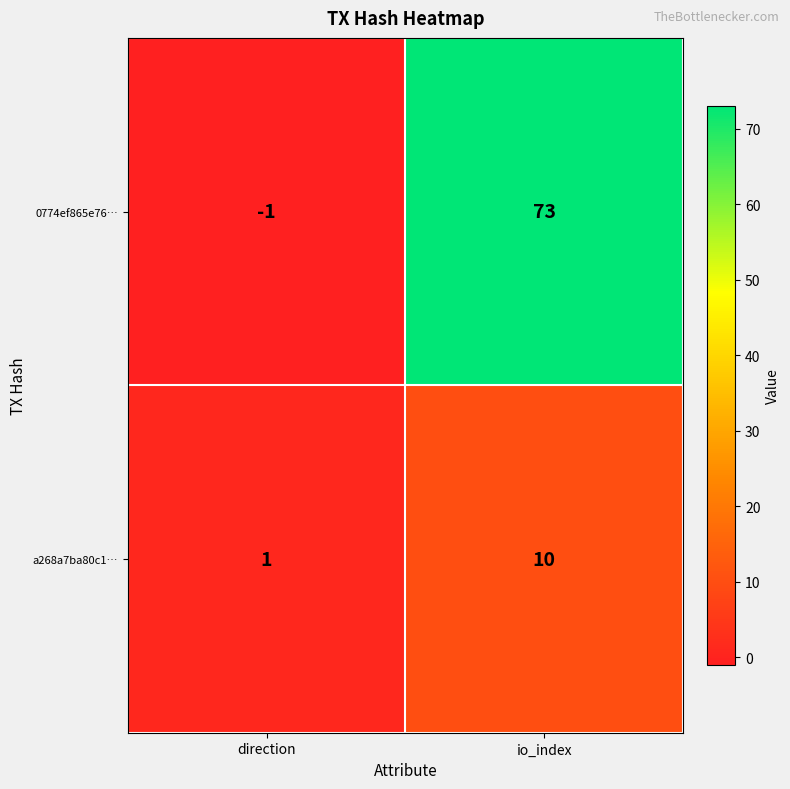

What is the difference between the maximum and minimum values in the a268a7ba80c1… series?

9